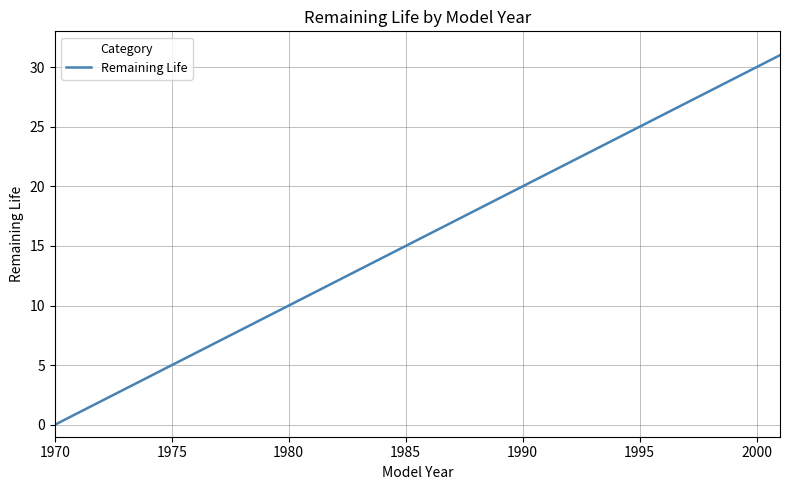

What is the difference between the maximum and minimum values?

31